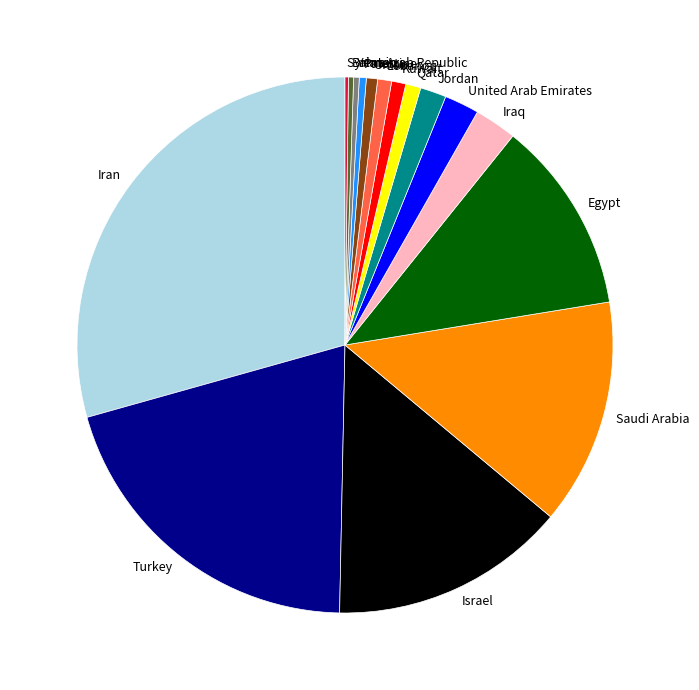

The Egypt slice represents 12% of the pie. True or false?

True